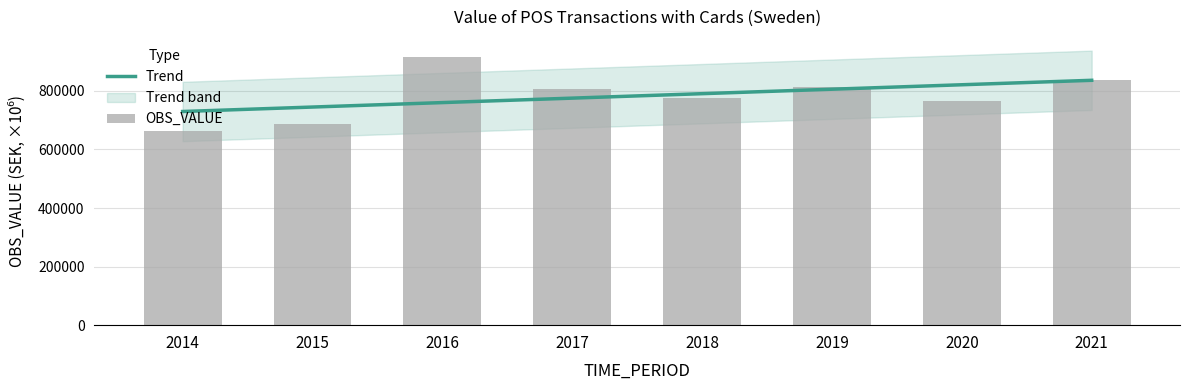

Are the bars horizontal?

No